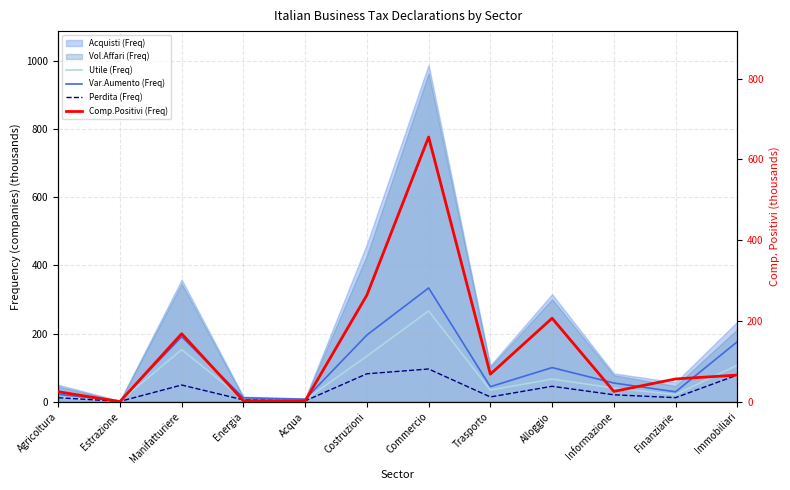

What value does the Perdita (Freq) series have at Informazione?

20.5